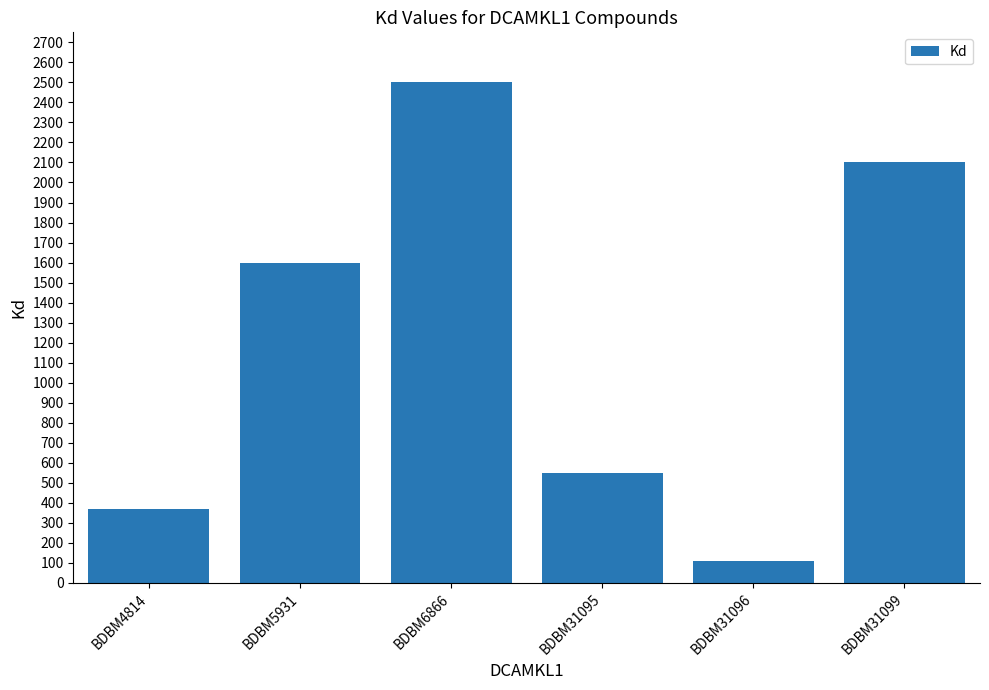

What is the sum of the values at BDBM5931 and BDBM6866?

4100